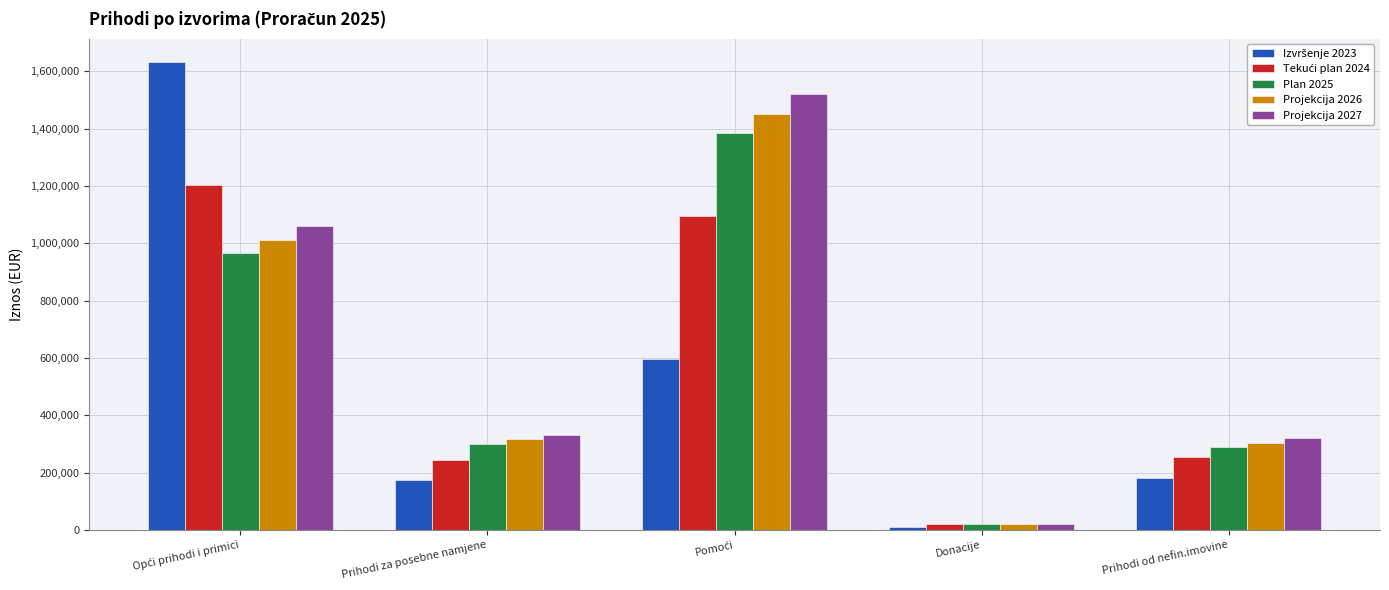

What is the difference between the second highest and second lowest values in the Plan 2025 series?

675300.0